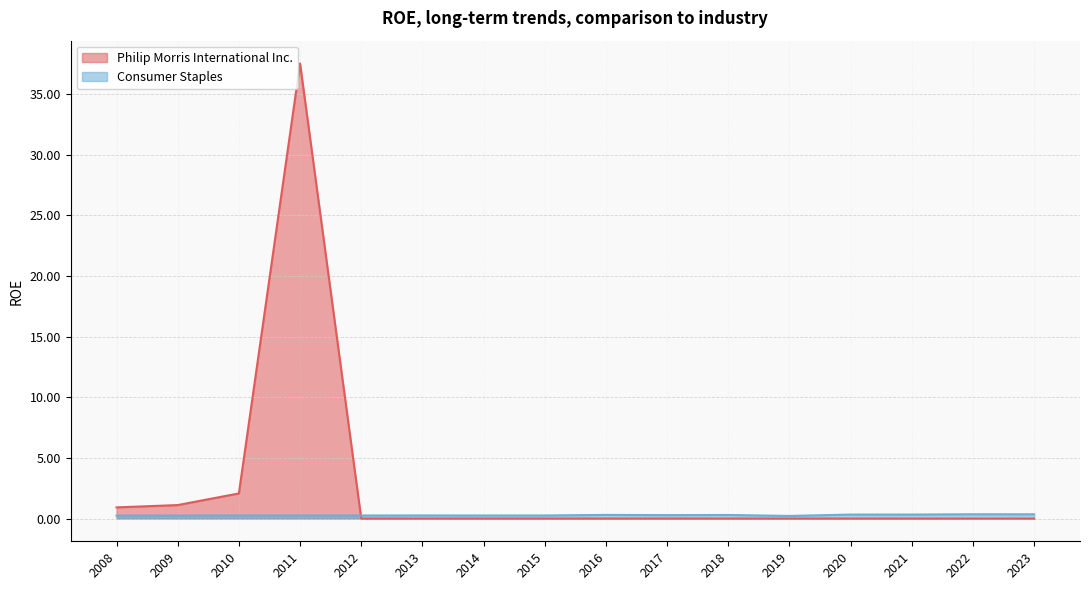

List the series in order of their overall mean, lowest first.

Consumer Staples, Philip Morris International Inc.